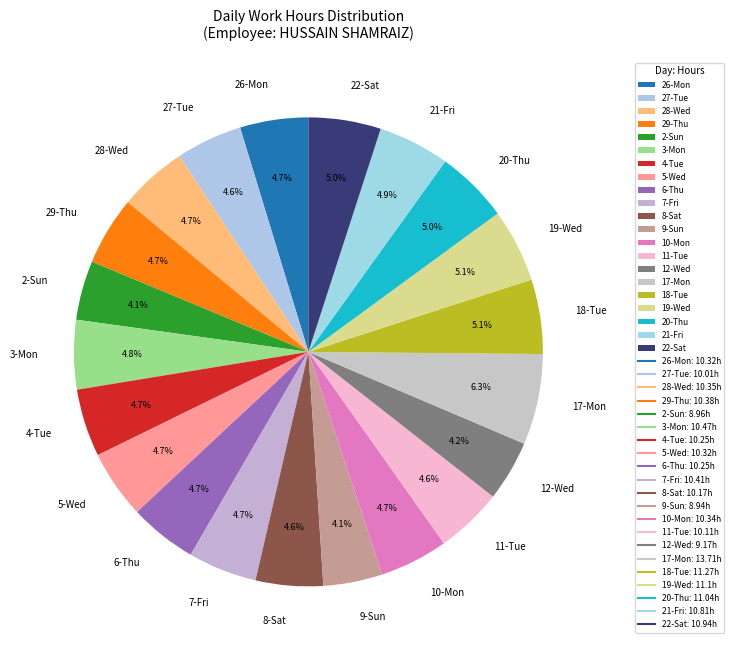

To the nearest percent, what percentage of the pie is 2-Sun?

4%